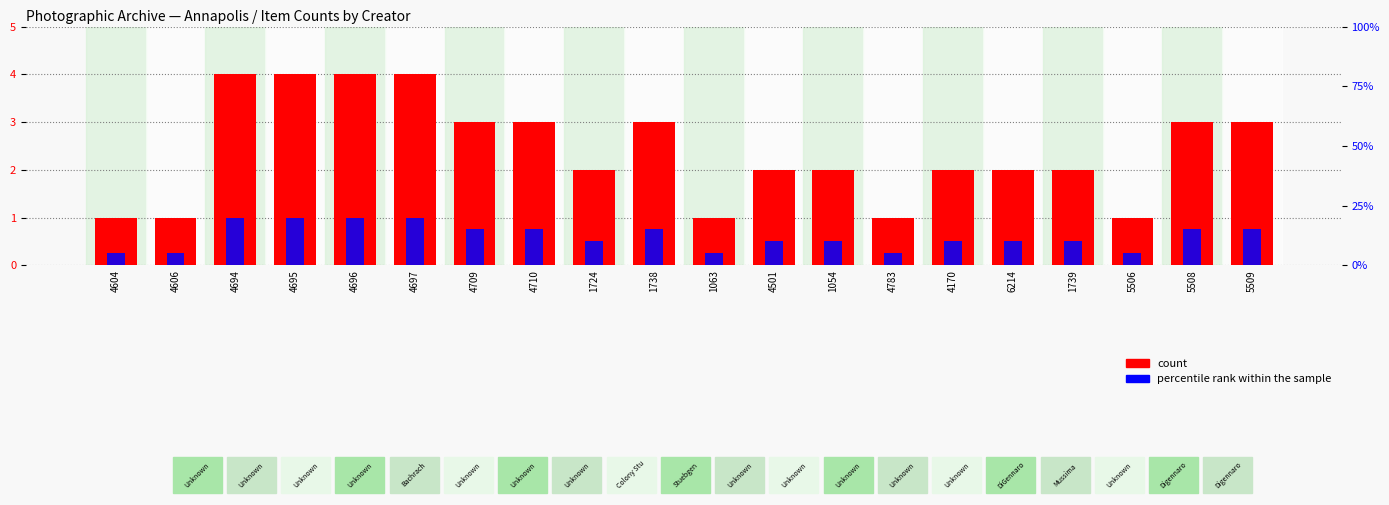

What is the value of the count bar at the 12th from the left?

2.0